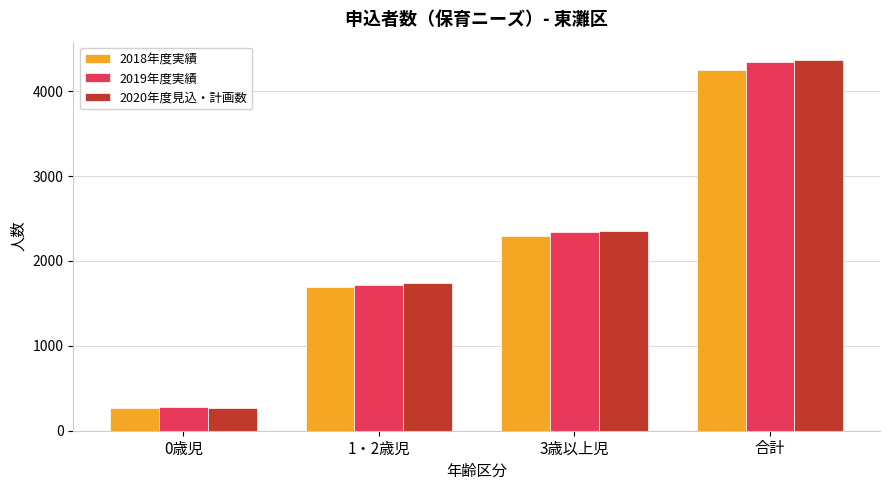

How many 2018年度実績 values are between 1691 and 4251?

3